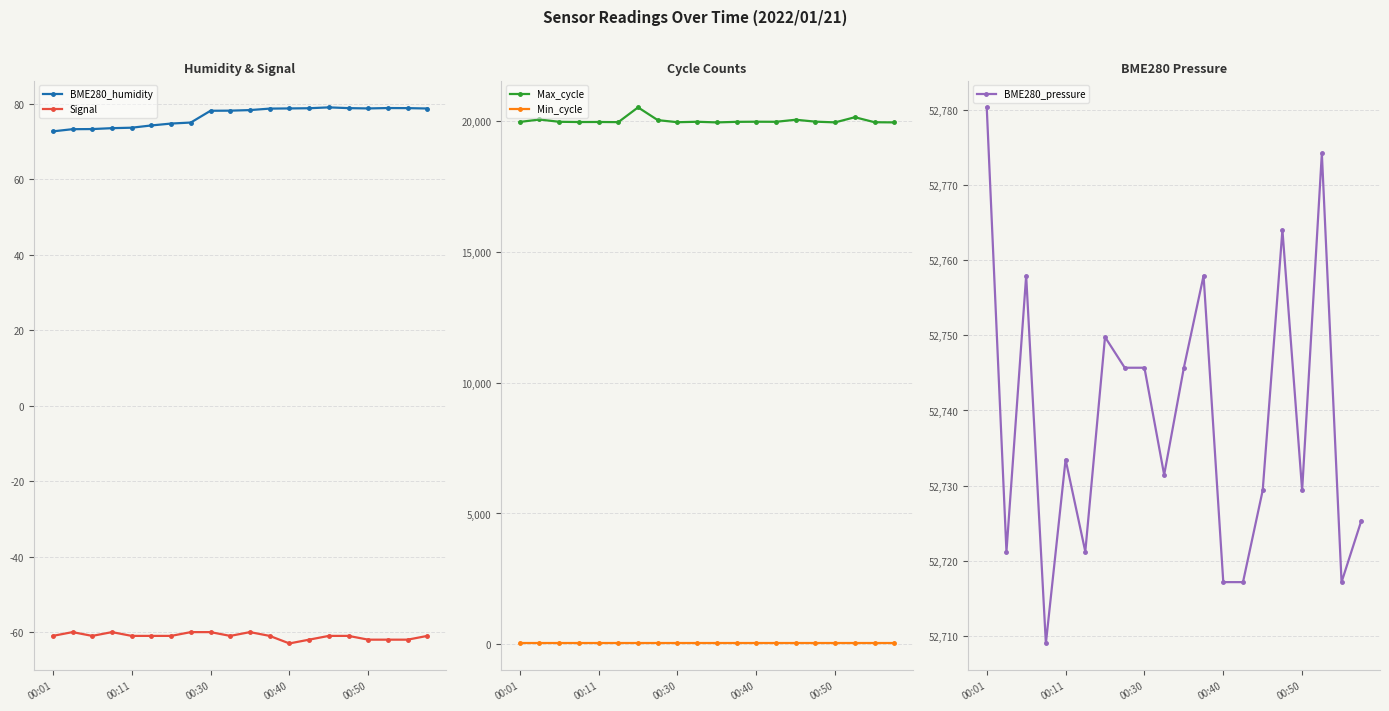

At 5, list the series in order from smallest to largest.

Signal, Min_cycle, BME280_humidity, Max_cycle, BME280_pressure